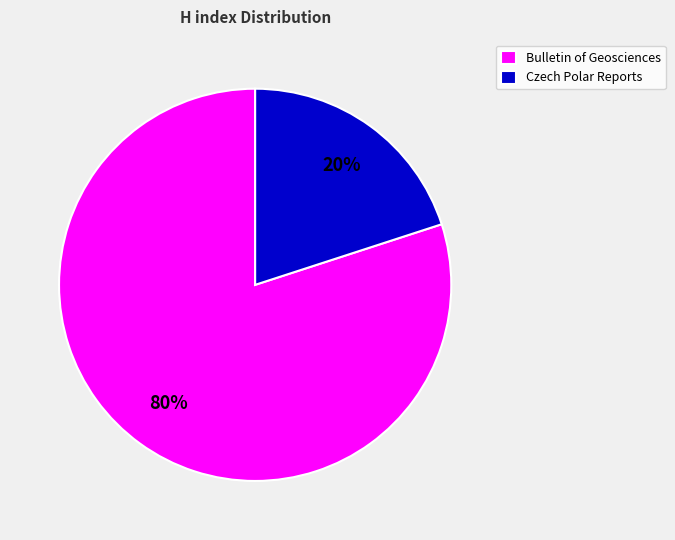

Which slice represents more than half of the pie?

Bulletin of Geosciences